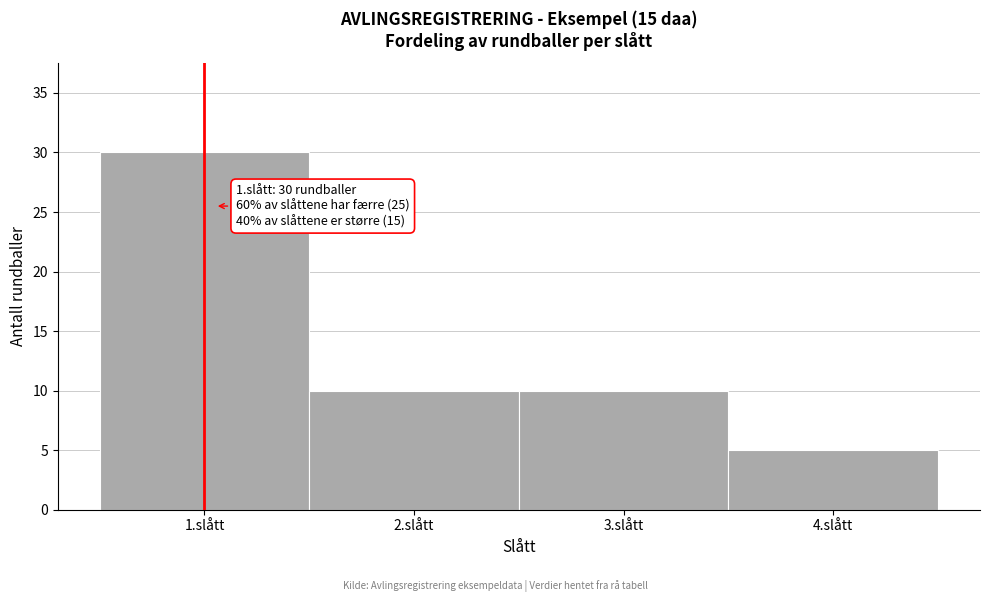

Over which range of the x-axis is the bar tallest?

0.5 to 1.5